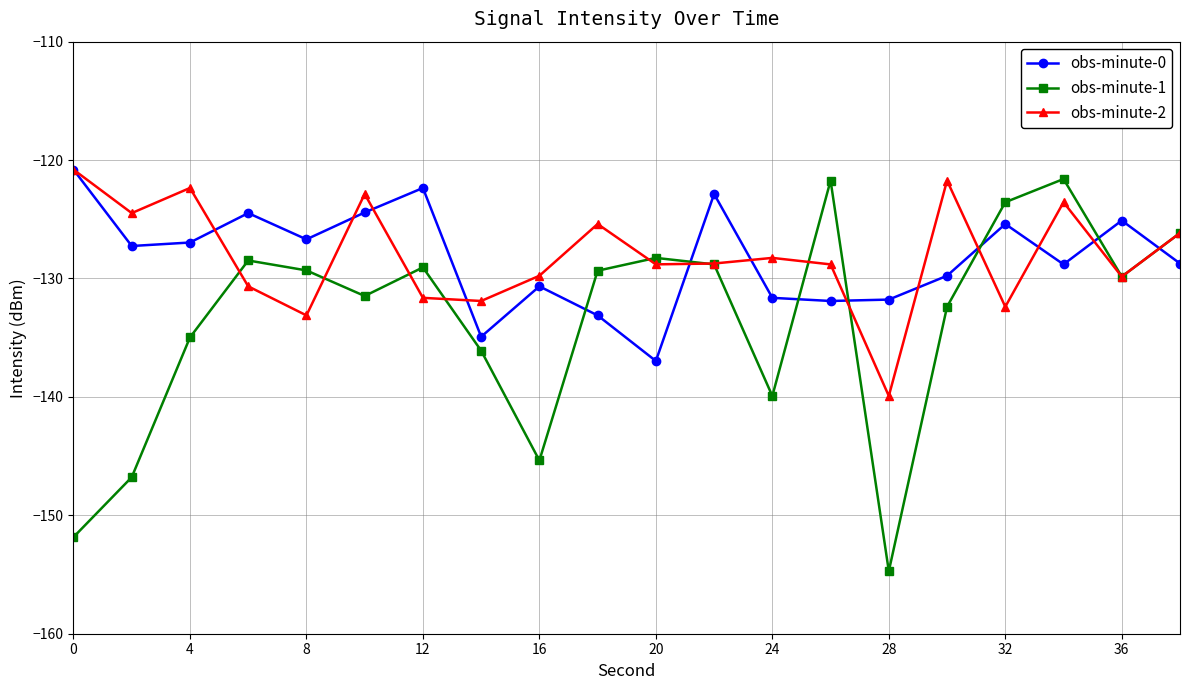

Which series has the widest spread of values?

obs-minute-1